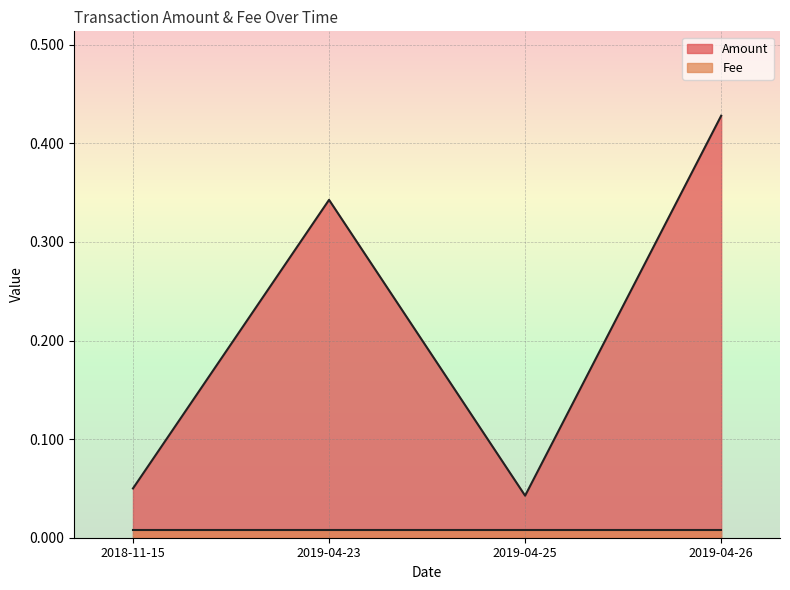

Between 2019-04-23 and 2019-04-26, which is larger?

2019-04-26